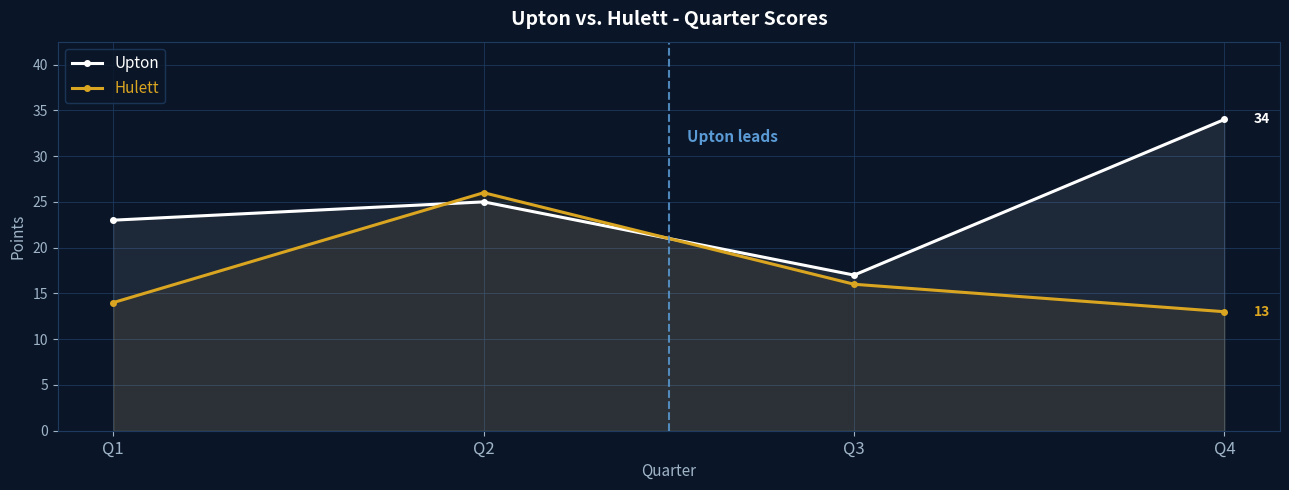

In Upton, how many points are lower than both neighbors (excluding endpoints)?

1